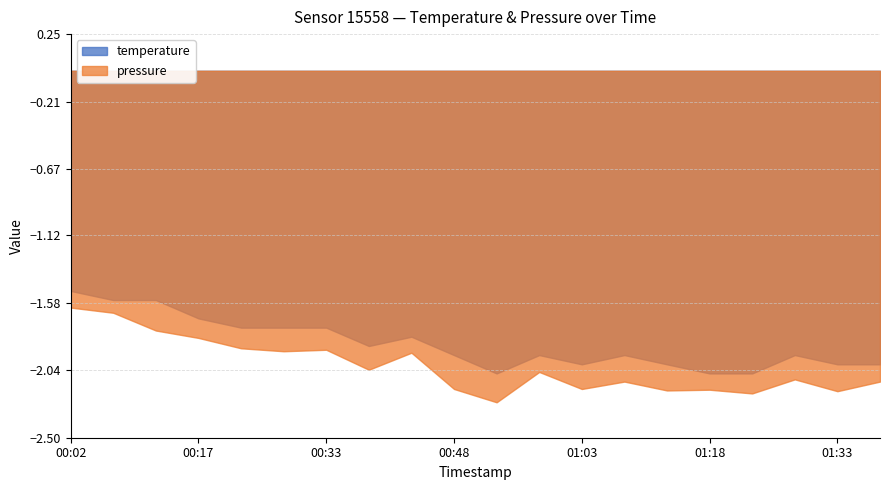

Rank the series at 00:33 from lowest to highest value.

pressure, temperature